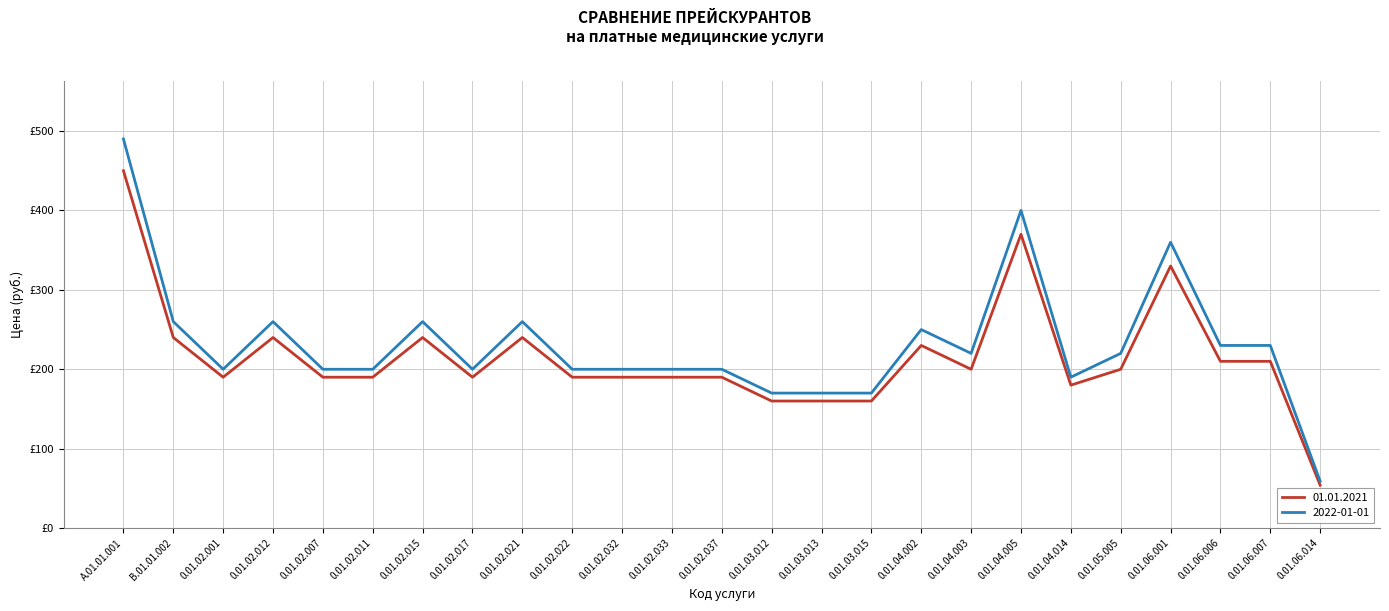

Is the value of 2022-01-01 at 0.01.02.012 greater than the value of 01.01.2021 at 0.01.02.017?

Yes